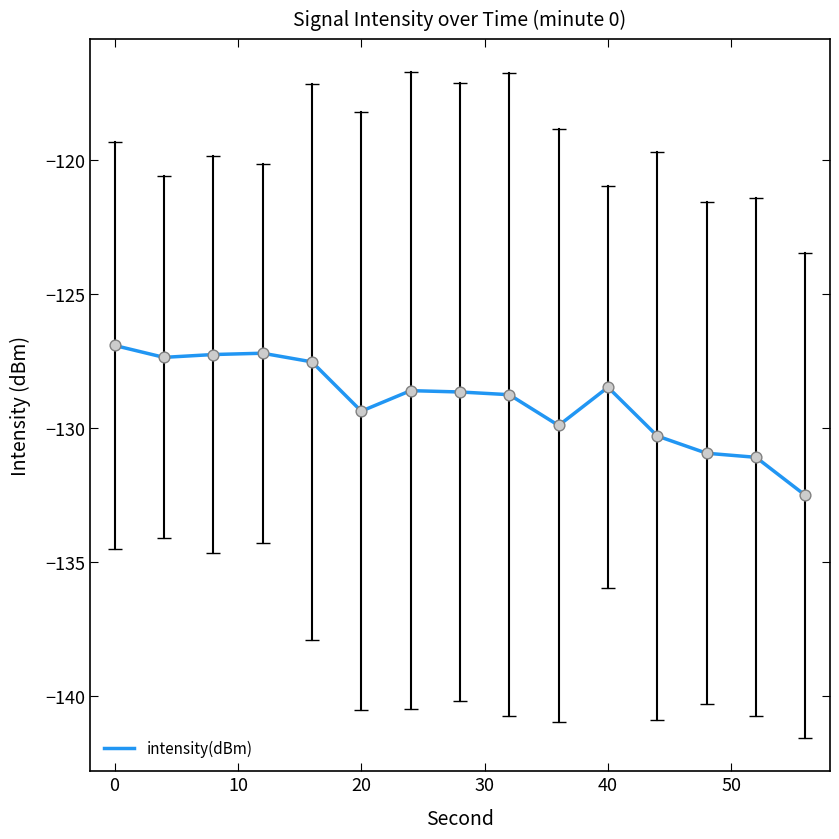

What is the minimum value shown in the chart?

-132.5